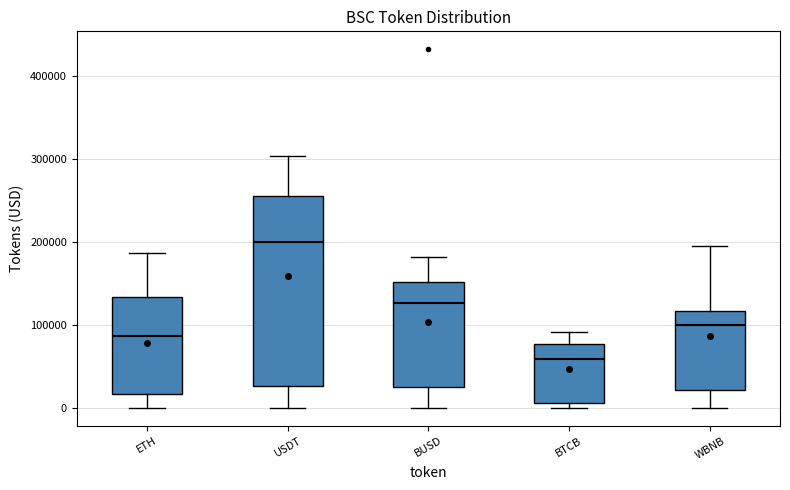

Reading left to right, transcribe this box plot: for each box, give where its median line is, the range the box spans, and where its two whiskers end, as read against the y-axis. The values are not printed on the chart, so give them approximately, as read against the axis.

ETH: median 90000, box 20000 to 130000, whiskers 0 to 190000
USDT: median 200000, box 30000 to 260000, whiskers 0 to 300000
BUSD: median 130000, box 30000 to 150000, whiskers 0 to 180000
BTCB: median 60000, box 10000 to 80000, whiskers 0 to 90000
WBNB: median 100000, box 20000 to 120000, whiskers 0 to 200000